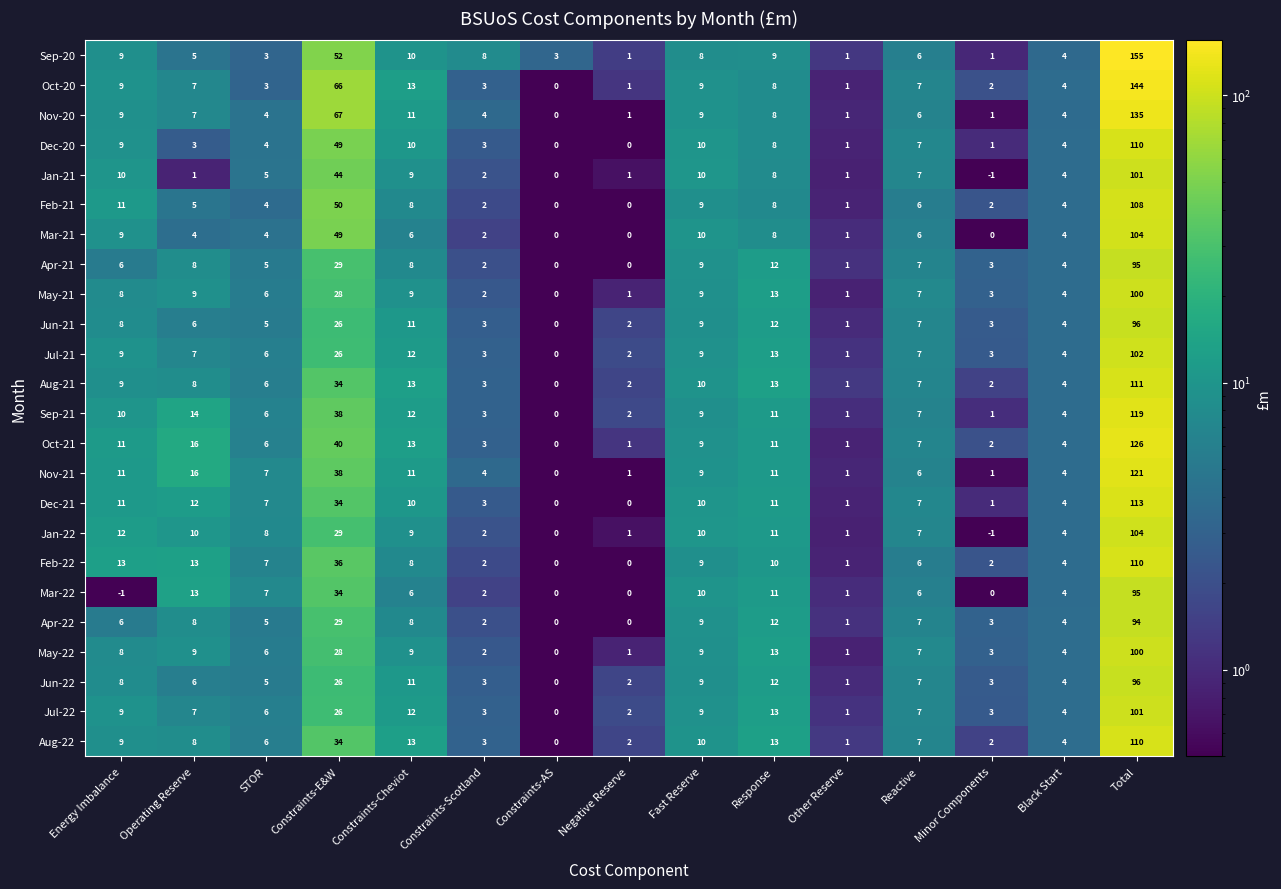

Is it true that Oct-20 equals 240 at Total?

False